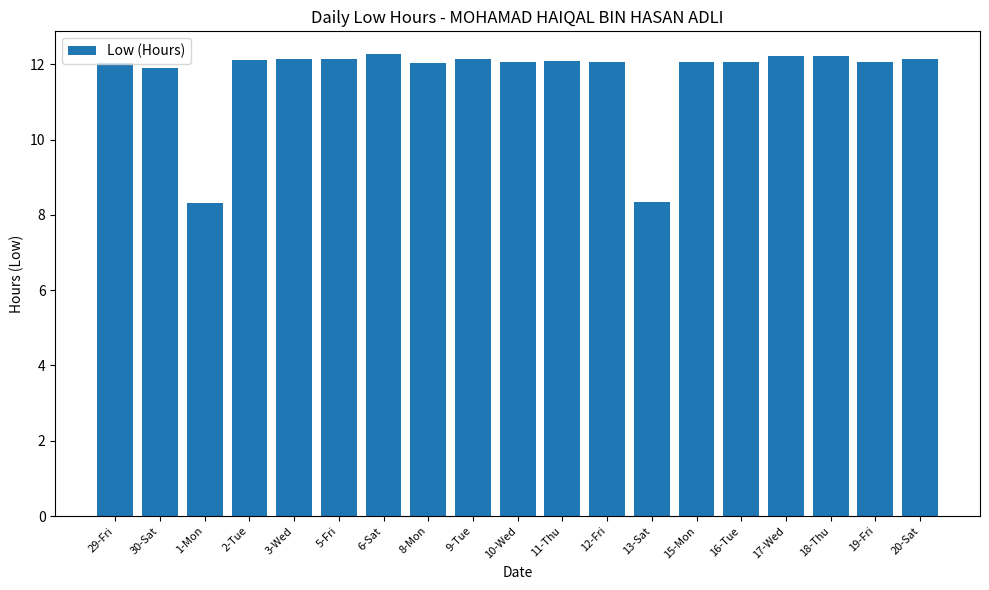

What is the difference between the second highest and minimum values?

3.9